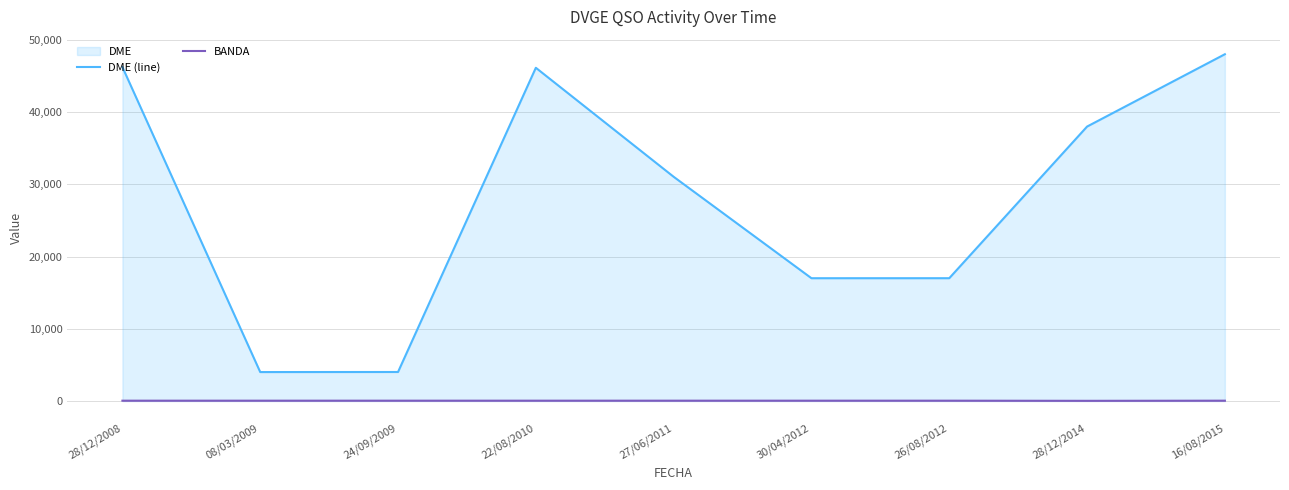

What position from the left is 28/12/2008?

1